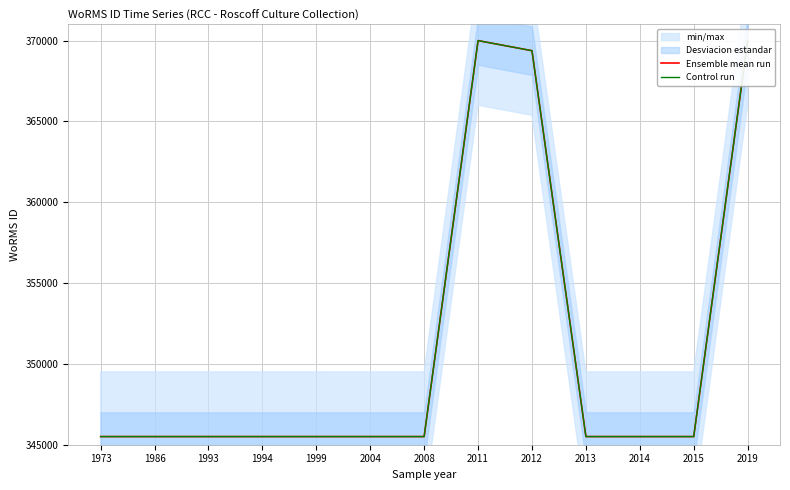

How many values in the Control run series exceed 345504?

3